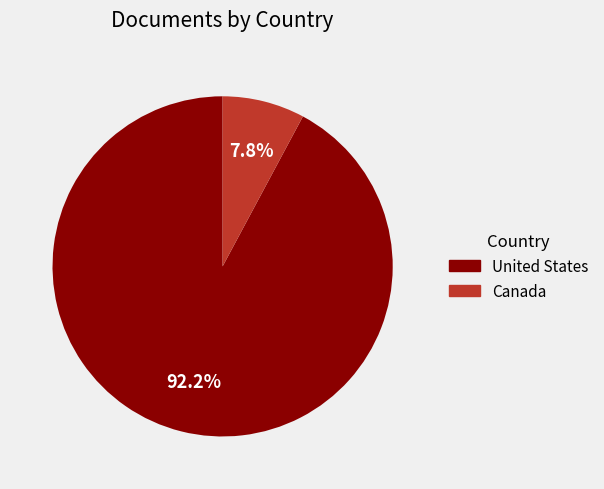

Is it true that United States is 92% of the pie?

True